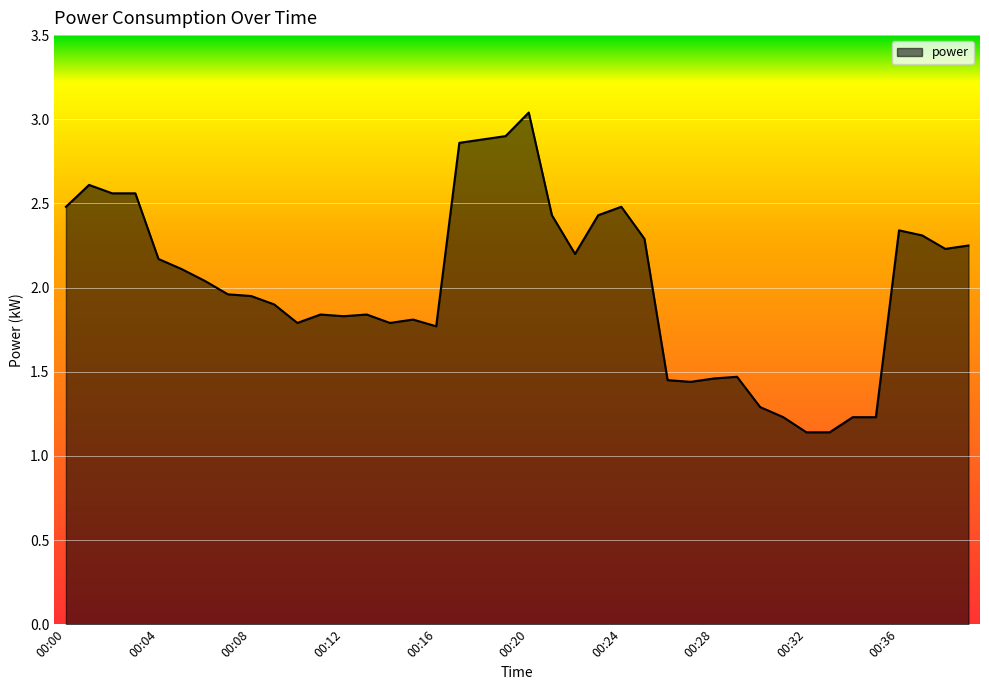

Count the number of categories in the chart.

40